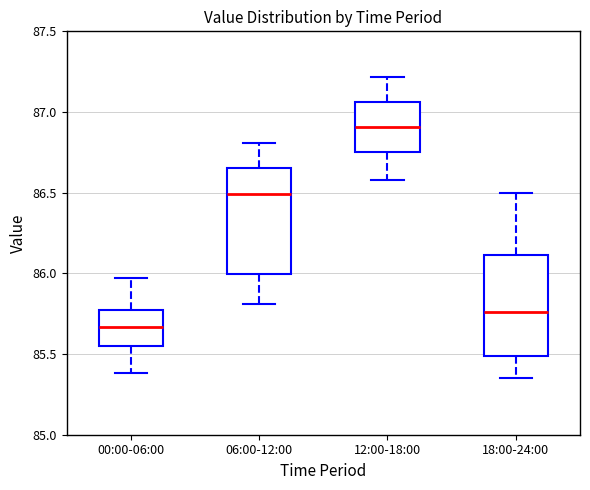

Where is the upper edge of the box for 00:00-06:00 on the y-axis? The values are not printed on the chart, so give them approximately, as read against the axis.

85.80